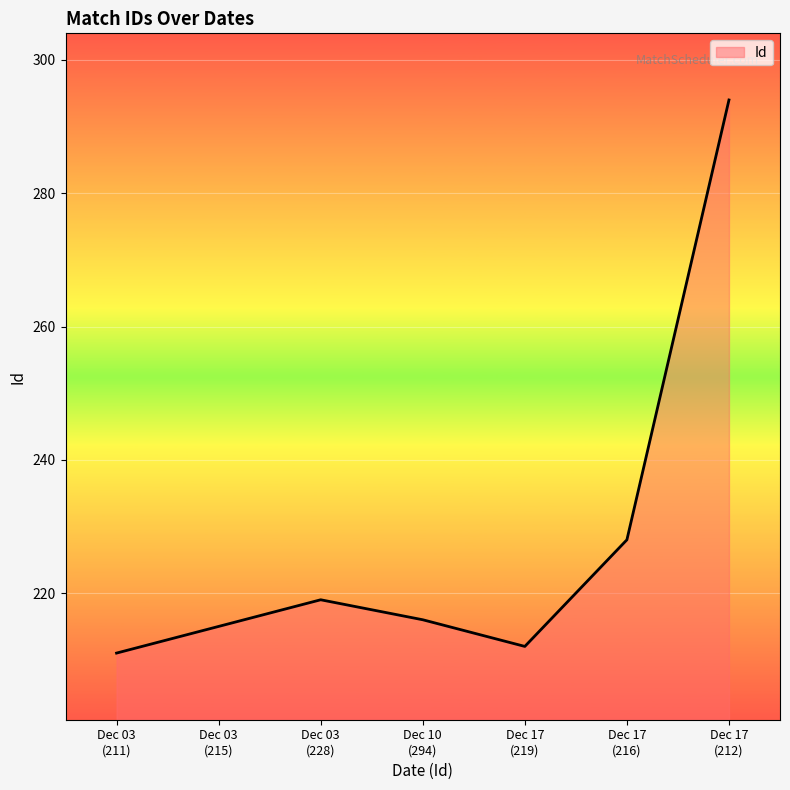

How many interior local valleys (lower than both neighbors) does the data have?

1